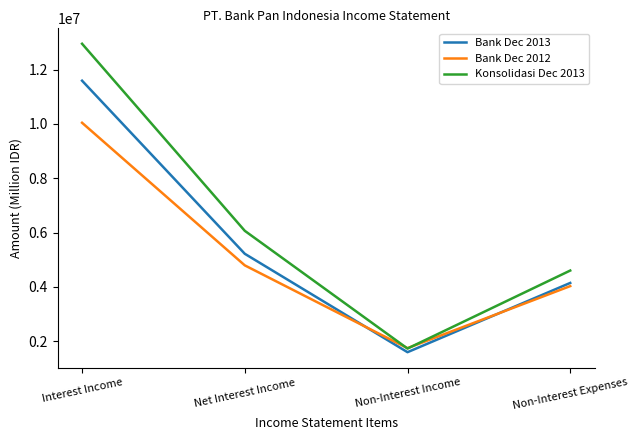

What are all the series names shown in the legend?

Bank Dec 2013, Bank Dec 2012, Konsolidasi Dec 2013